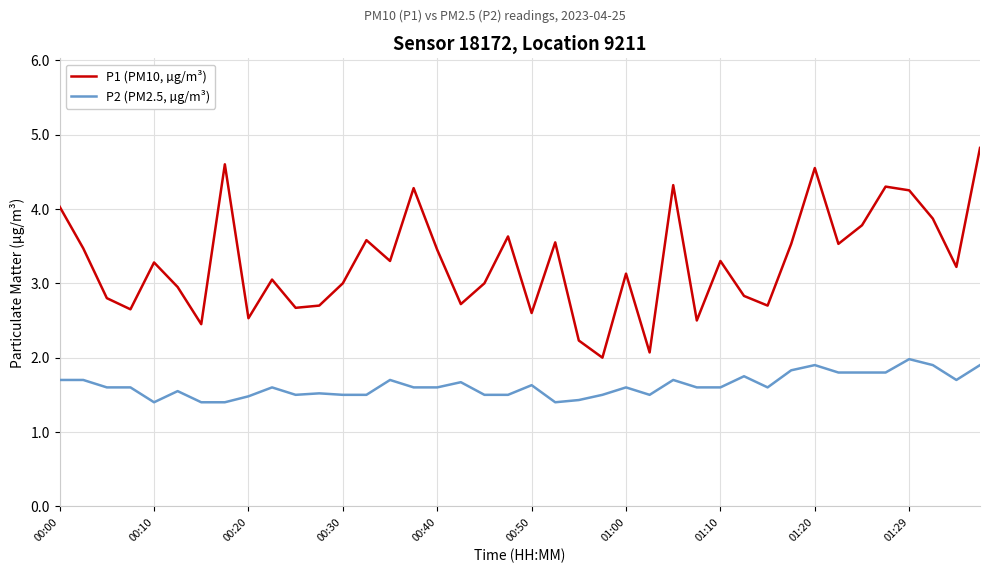

True or false: P1 (PM10, µg/m³) has more than 0 interior local peaks.

True